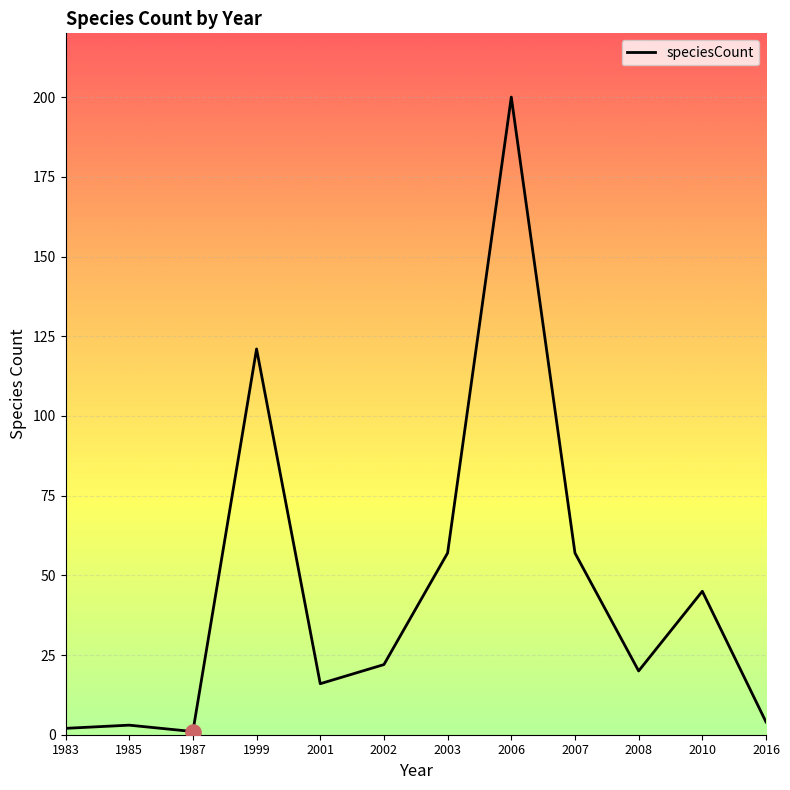

What is the ratio of the value at 2010 to the value at 1983?

22.5